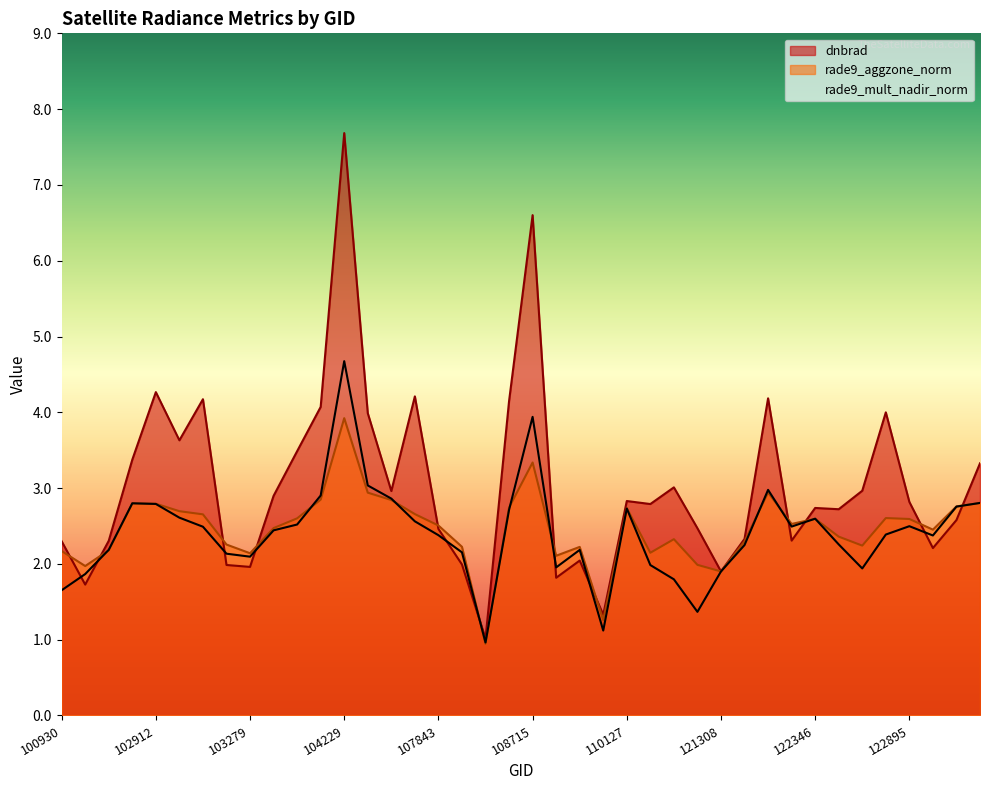

Reading left to right, list all the values displayed in this chart.

dnbrad: 100930=2.3	102551=1.7	102671=2.3	102792=3.4	102912=4.3	102919=3.6	103032=4.2	103160=2.0	103279=2.0	103397=2.9	103515=3.5	103524=4.1	104229=7.7	104236=4.0	104355=3.0	107659=4.2	107843=2.5	108015=2.0	108193=1.0	108542=4.1	108715=6.6	108899=1.8	109072=2.0	109244=1.3	110127=2.8	110299=2.8	115015=3.0	115500=2.5	121308=1.9	121478=2.3	121653=4.2	122178=2.3	122346=2.7	122525=2.7	122710=3.0	122884=4.0	122895=2.8	123073=2.2	123251=2.6	123428=3.3
rade9_aggzone_norm: 100930=2.2	102551=2.0	102671=2.2	102792=2.8	102912=2.8	102919=2.7	103032=2.7	103160=2.3	103279=2.1	103397=2.5	103515=2.6	103524=2.8	104229=3.9	104236=2.9	104355=2.8	107659=2.7	107843=2.5	108015=2.2	108193=0.9	108542=2.7	108715=3.3	108899=2.1	109072=2.2	109244=1.3	110127=2.7	110299=2.1	115015=2.3	115500=2.0	121308=1.9	121478=2.3	121653=2.9	122178=2.5	122346=2.6	122525=2.4	122710=2.2	122884=2.6	122895=2.6	123073=2.5	123251=2.8	123428=2.8
rade9_mult_nadir_norm: 100930=1.7	102551=1.9	102671=2.2	102792=2.8	102912=2.8	102919=2.6	103032=2.5	103160=2.1	103279=2.1	103397=2.4	103515=2.5	103524=2.9	104229=4.7	104236=3.0	104355=2.9	107659=2.6	107843=2.4	108015=2.2	108193=1.0	108542=2.7	108715=3.9	108899=2.0	109072=2.2	109244=1.1	110127=2.7	110299=2.0	115015=1.8	115500=1.4	121308=1.9	121478=2.2	121653=3.0	122178=2.5	122346=2.6	122525=2.3	122710=1.9	122884=2.4	122895=2.5	123073=2.4	123251=2.8	123428=2.8